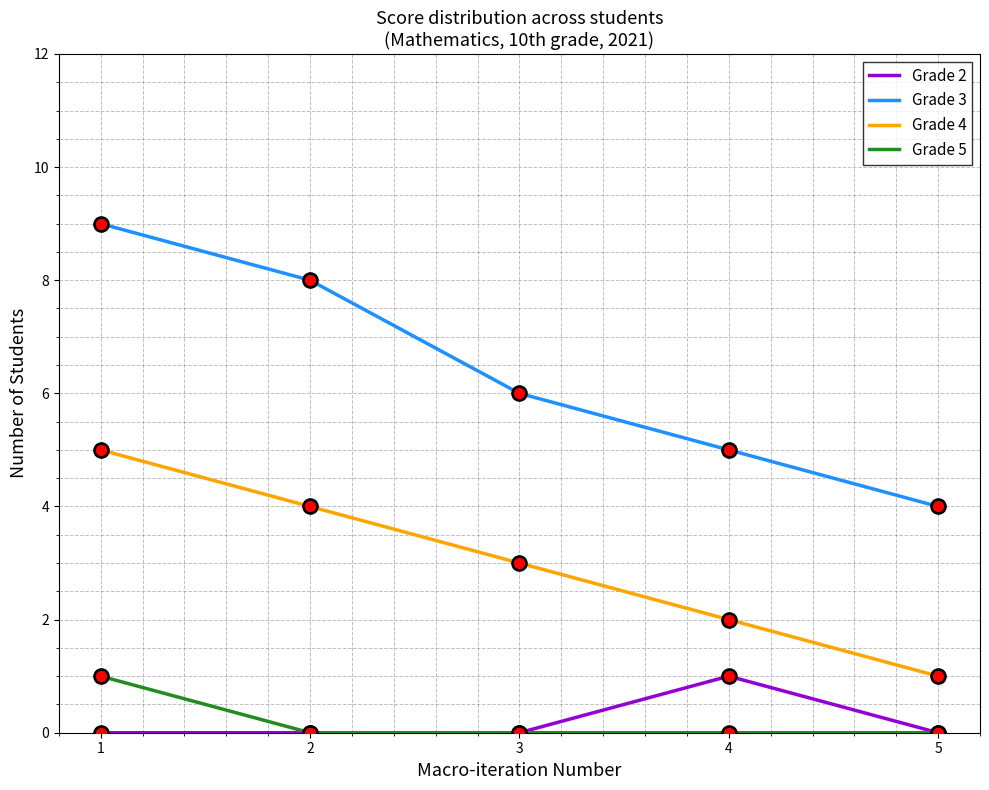

What is the total value across all series at 2?

12